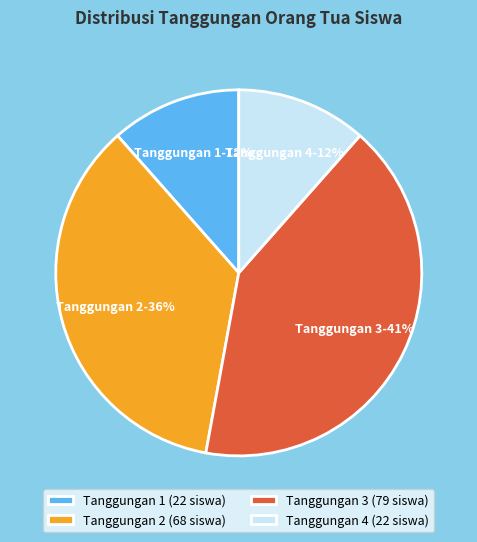

How many slices are in this pie chart?

4